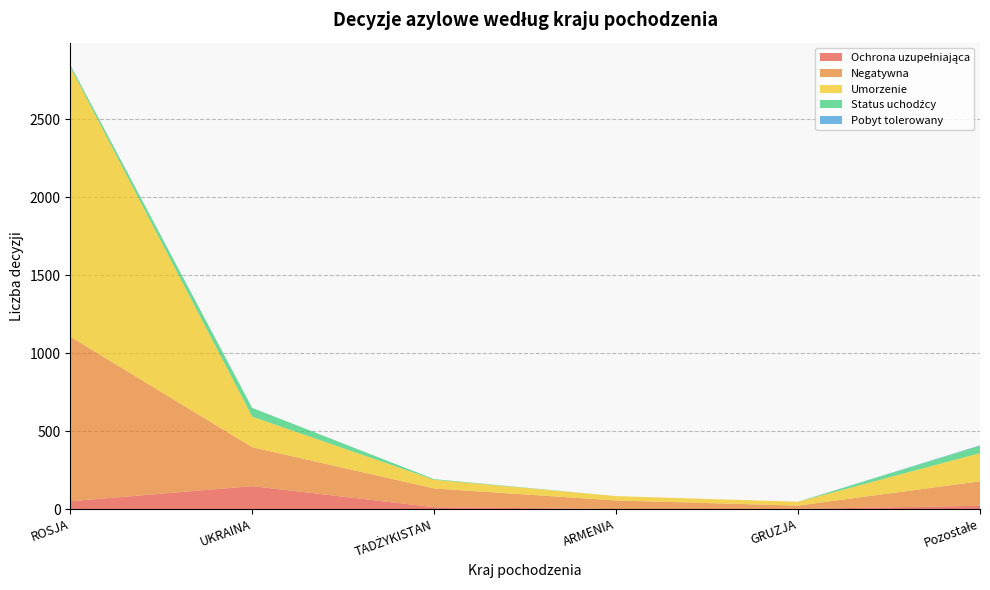

Reading right to left, extract all data points from this chart.

Ochrona uzupełniająca: Pozostałe=21	GRUZJA=1	ARMENIA=0	TADŻYKISTAN=12	UKRAINA=147	ROSJA=50
Negatywna: Pozostałe=157	GRUZJA=21	ARMENIA=55	TADŻYKISTAN=120	UKRAINA=250	ROSJA=1056
Umorzenie: Pozostałe=181	GRUZJA=25	ARMENIA=28	TADŻYKISTAN=56	UKRAINA=196	ROSJA=1731
Status uchodźcy: Pozostałe=47	GRUZJA=0	ARMENIA=0	TADŻYKISTAN=4	UKRAINA=56	ROSJA=14
Pobyt tolerowany: Pozostałe=3	GRUZJA=0	ARMENIA=0	TADŻYKISTAN=0	UKRAINA=0	ROSJA=0